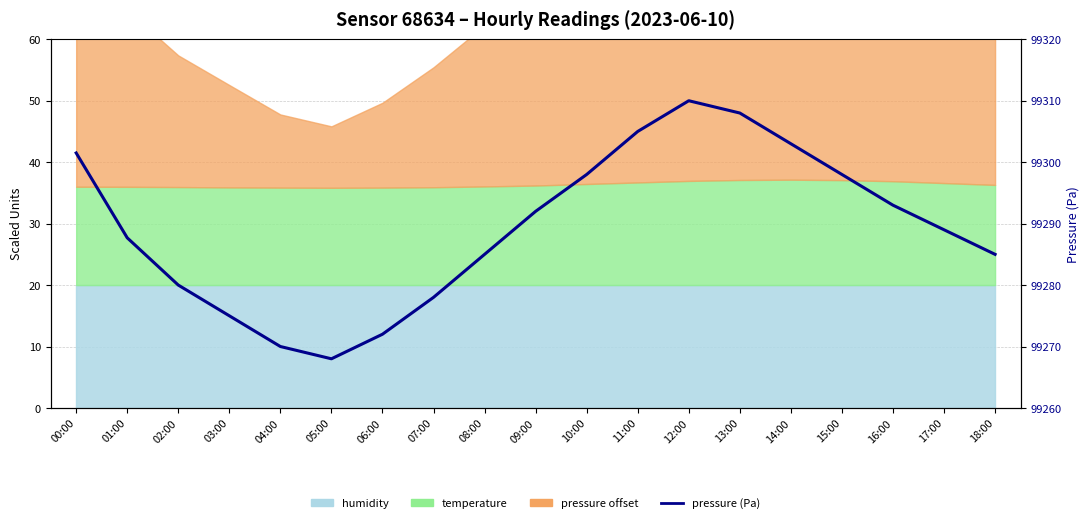

What is the change in value from 00:00 to 12:00?

+8.5